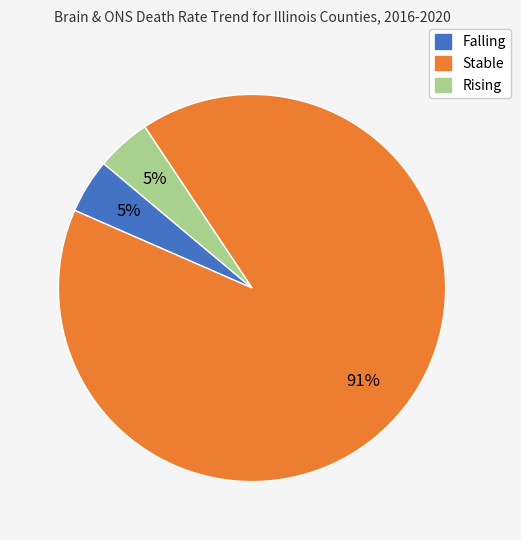

Count the number of slices in the pie.

3